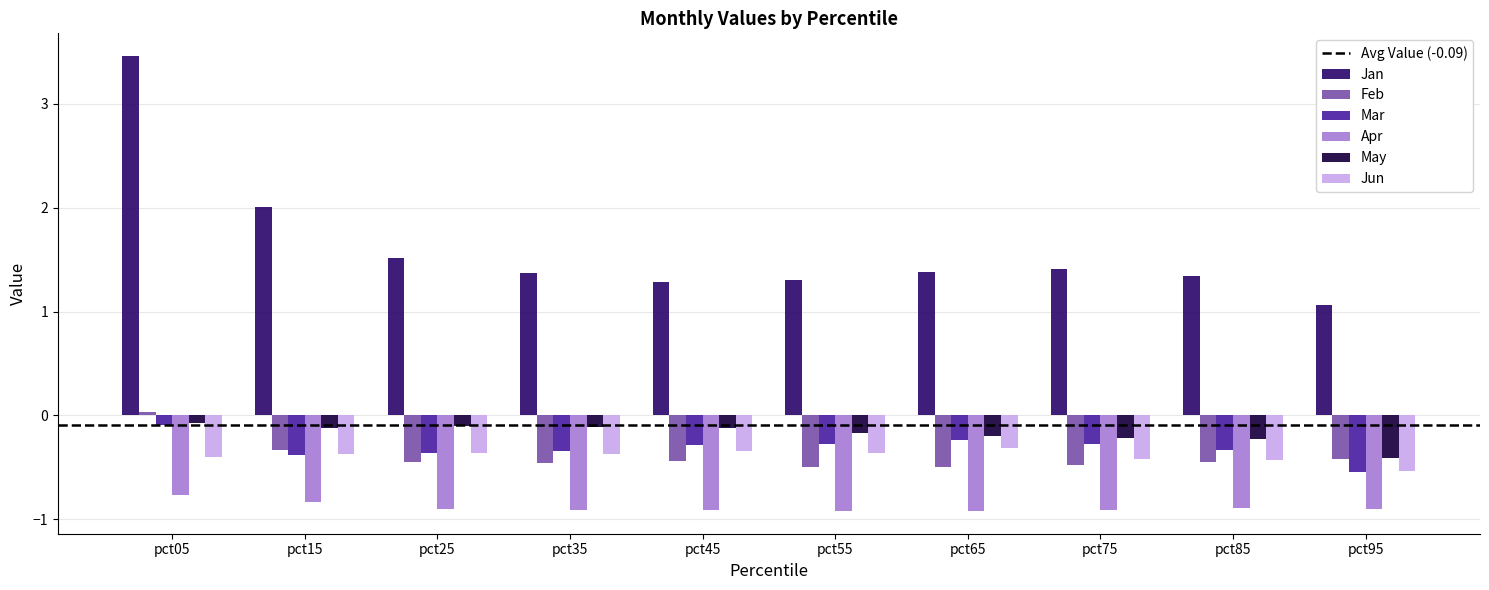

What is the difference between the maximum and minimum values in the Jan series?

2.4